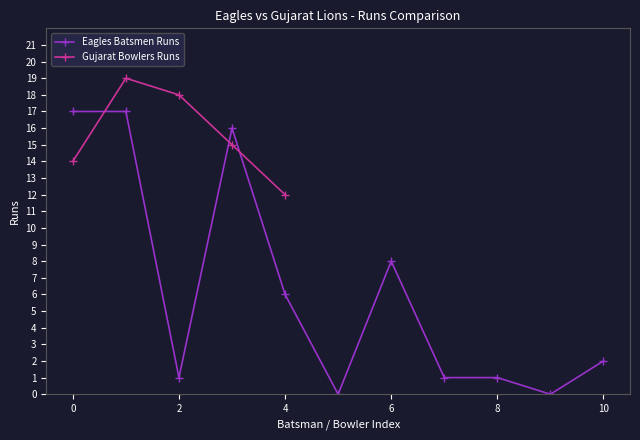

The Eagles Batsmen Runs series shows 1 at 8. True or false?

True